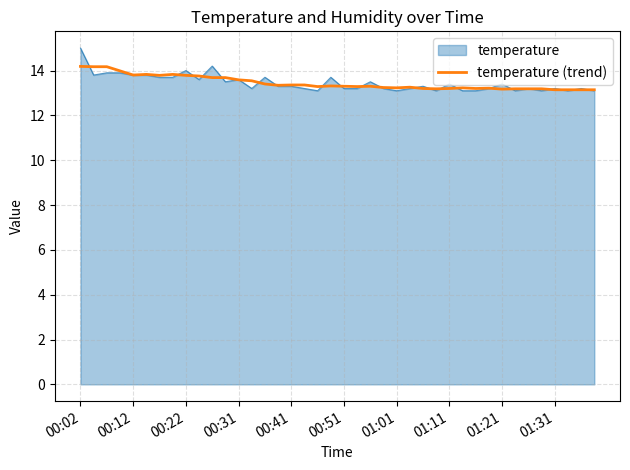

Does the chart display data point markers on the line(s)?

No